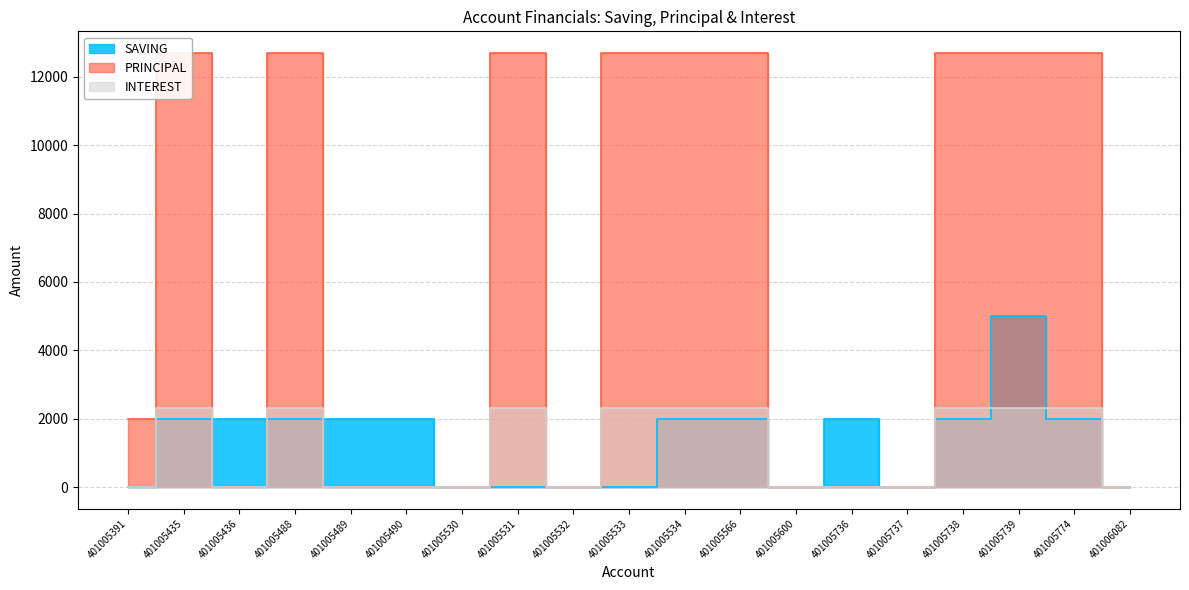

Reading right to left, what are all the values shown in this chart?

SAVING: 0	2000	5000	2000	0	2000	0	2000	2000	0	0	0	0	2000	2000	2000	2000	2000	0
PRINCIPAL: 0	12700	12700	12700	0	0	0	12700	12700	12700	0	12700	0	0	0	12700	0	12700	2000
INTEREST: 0	2300	2300	2300	0	0	0	2300	2300	2300	0	2300	0	0	0	2300	0	2300	0